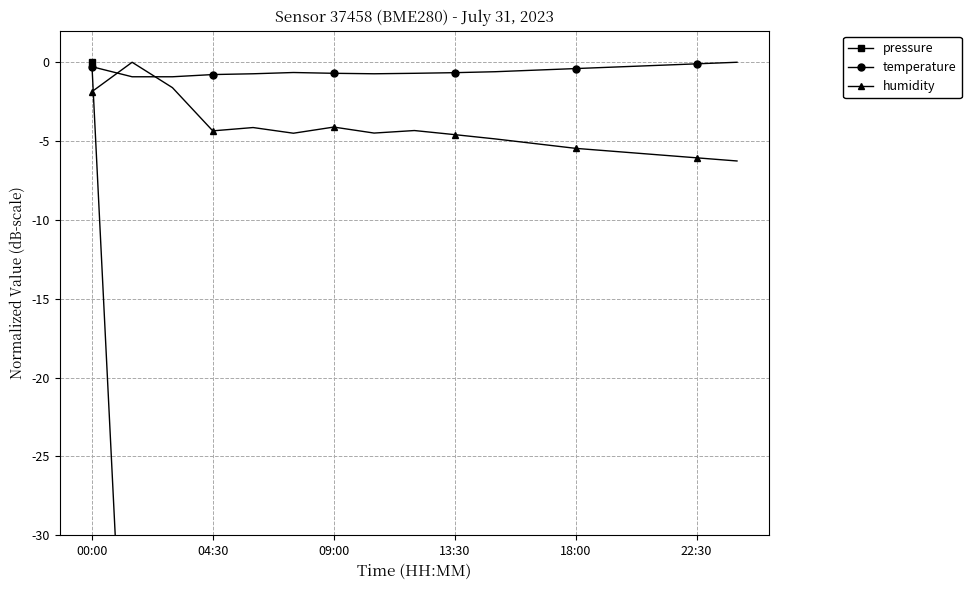

At which category is the sum across all series the highest?

00:00